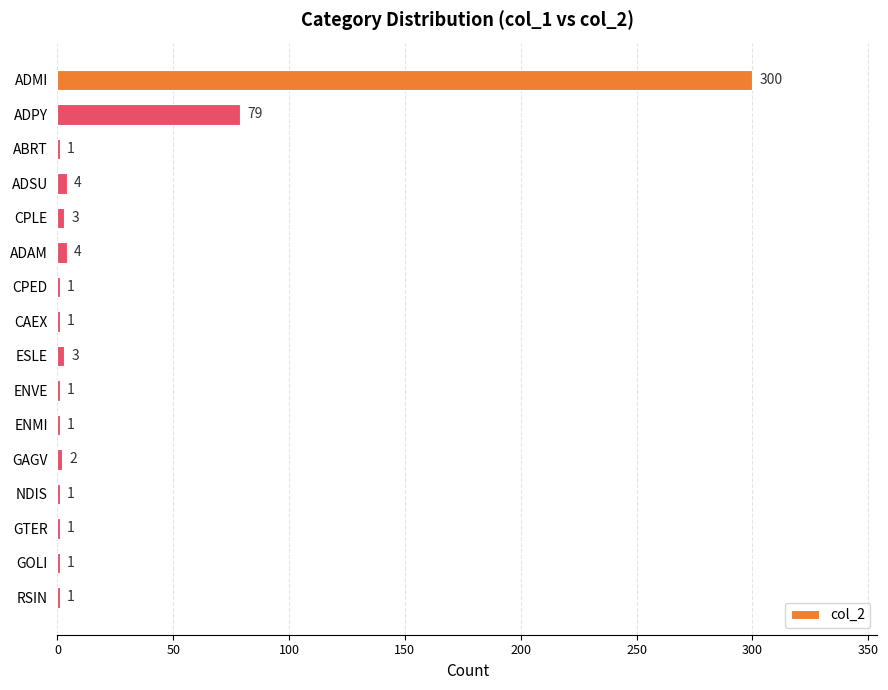

Is it true that the value at CPED is 1?

True